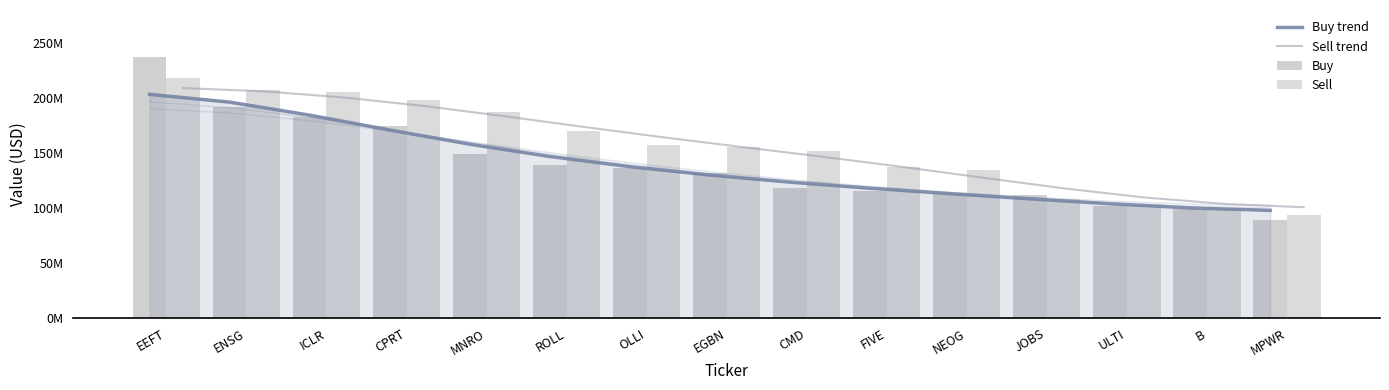

What is the sum of the Sell trend values at MPWR and ICLR?

301269977.8